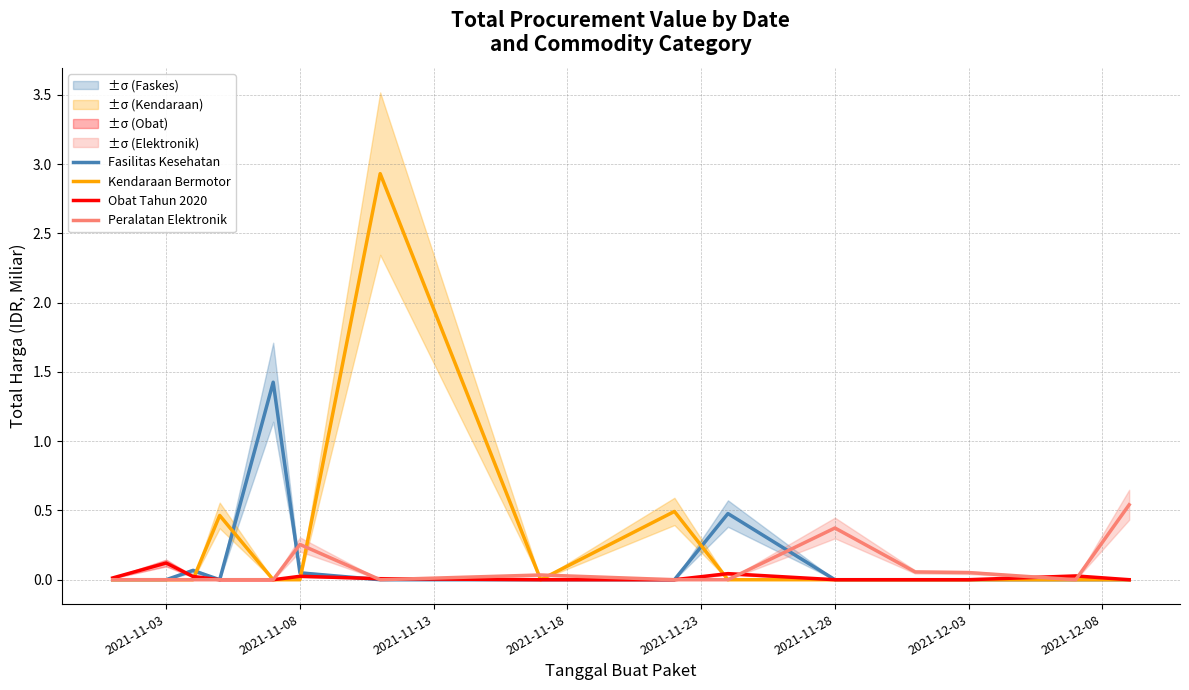

True or false: Kendaraan Bermotor has a value of 0.0 at 2021-11-28.

True